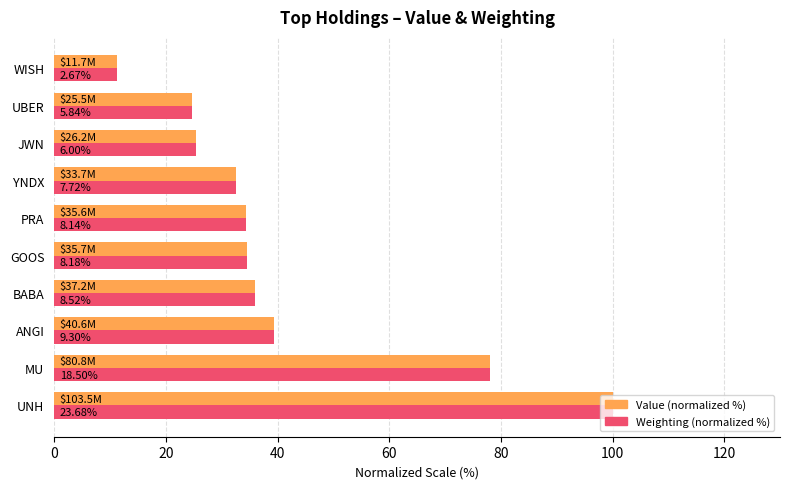

How many bars are there in total?

20